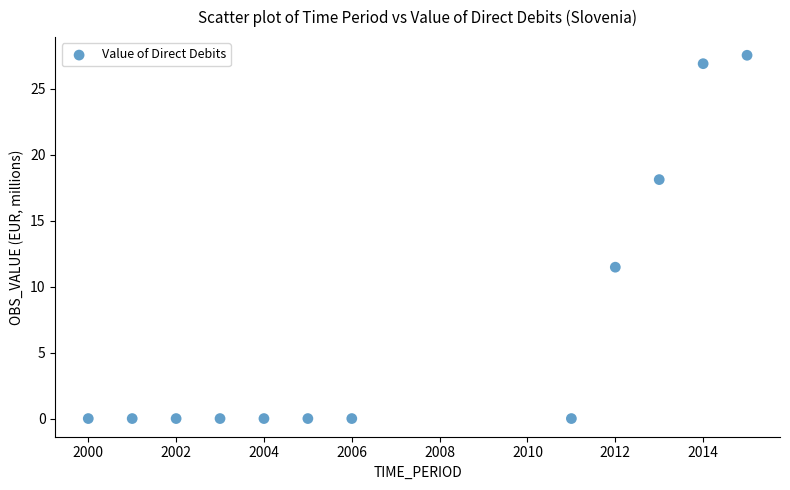

What Y value in the scatter plot is closest to 13?

11.5